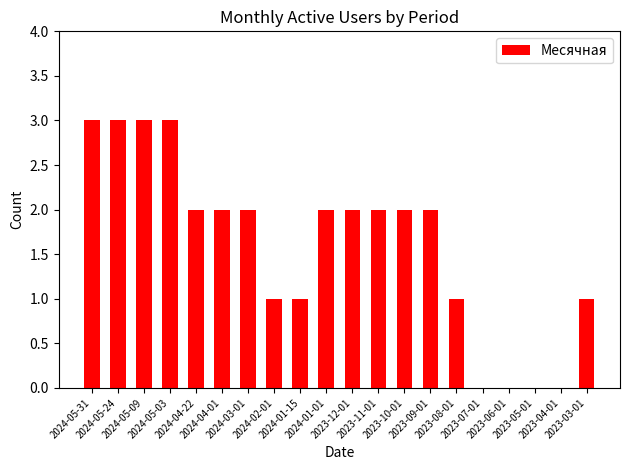

What is the greatest value displayed?

3